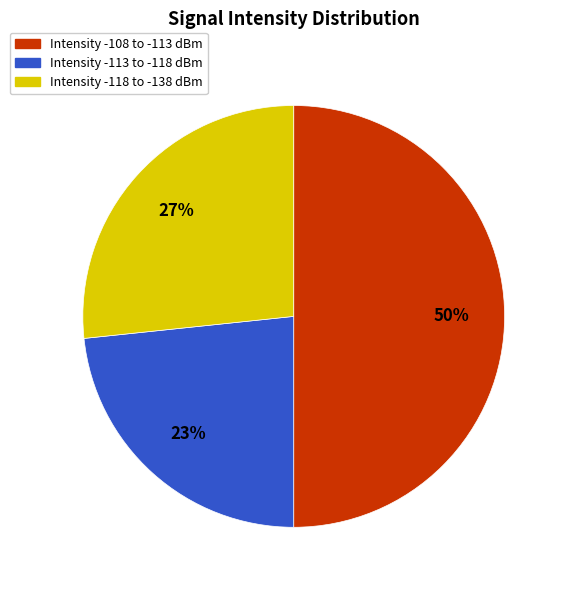

To the nearest percent, what is the average slice percentage?

33%